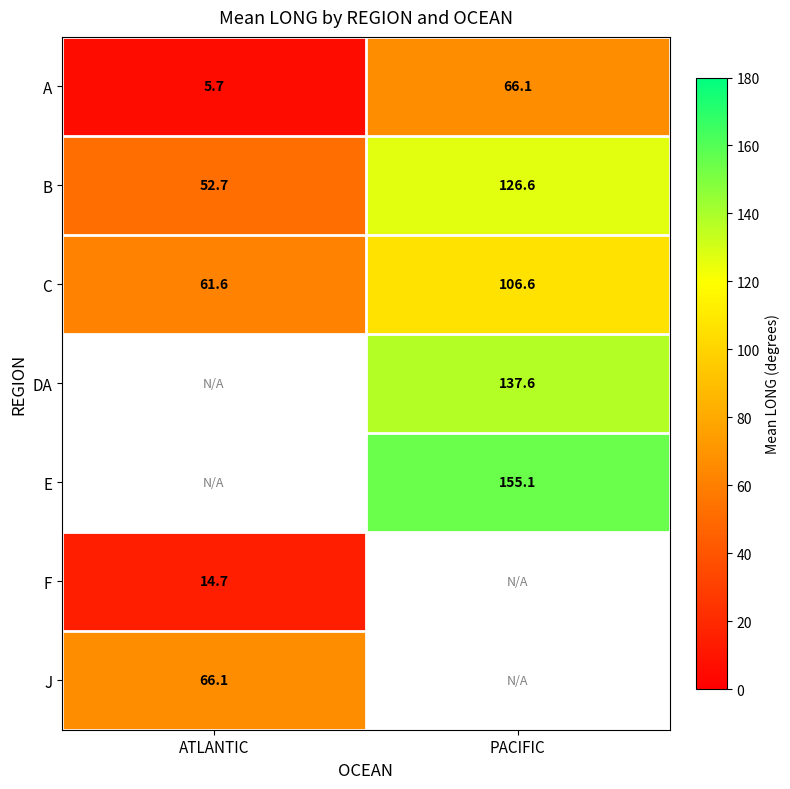

What is the difference between the maximum and minimum values in the B series?

73.9